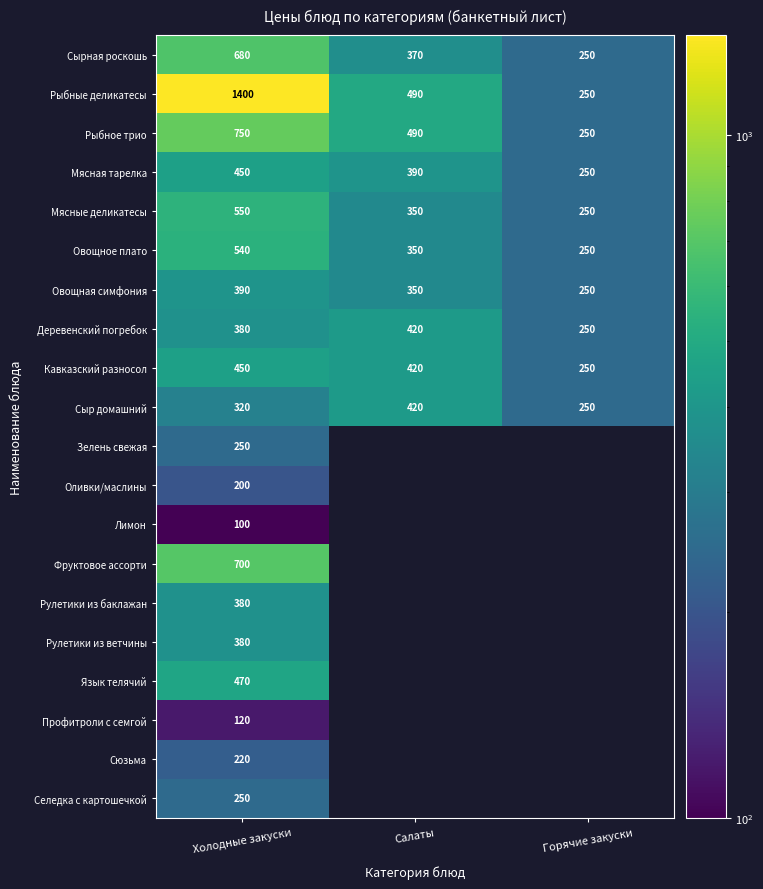

True or false: Кавказский разносол has a value of 678 at Холодные закуски.

False